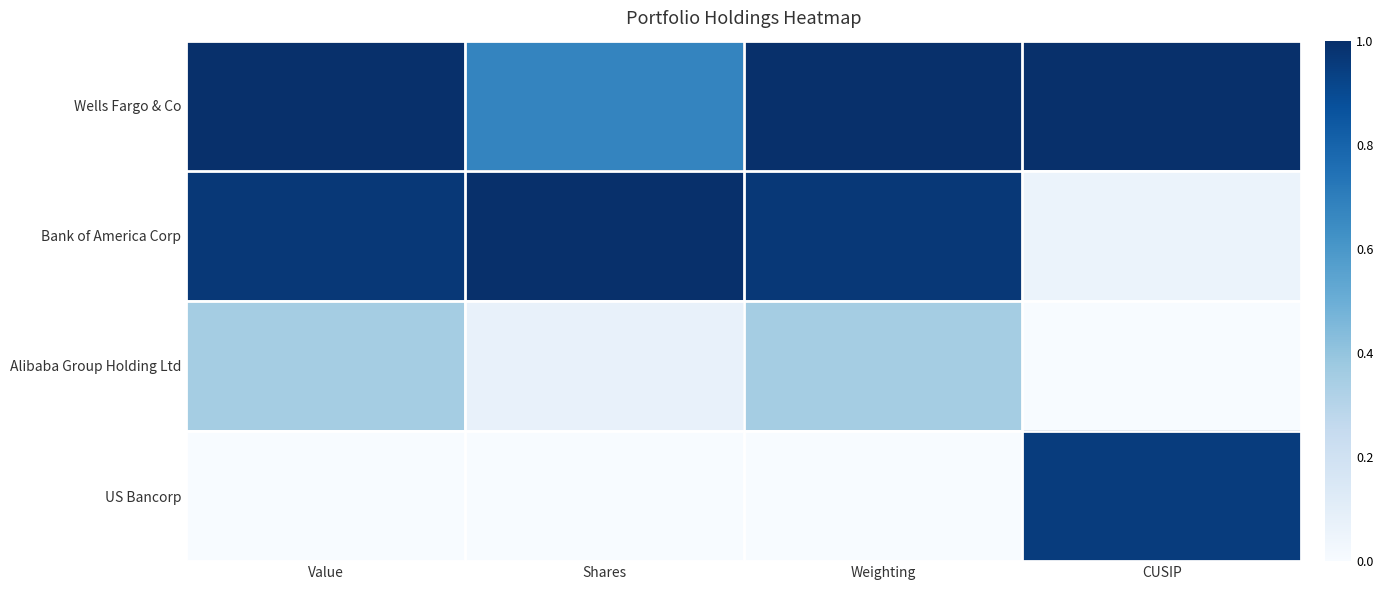

Reading left to right, extract all data points from this chart.

Wells Fargo & Co: Value=1.0	Shares=0.7	Weighting=1.0	CUSIP=1.0
Bank of America Corp: Value=1.0	Shares=1.0	Weighting=1.0	CUSIP=0.1
Alibaba Group Holding Ltd: Value=0.4	Shares=0.1	Weighting=0.4	CUSIP=0.0
US Bancorp: Value=0.0	Shares=0.0	Weighting=0.0	CUSIP=1.0